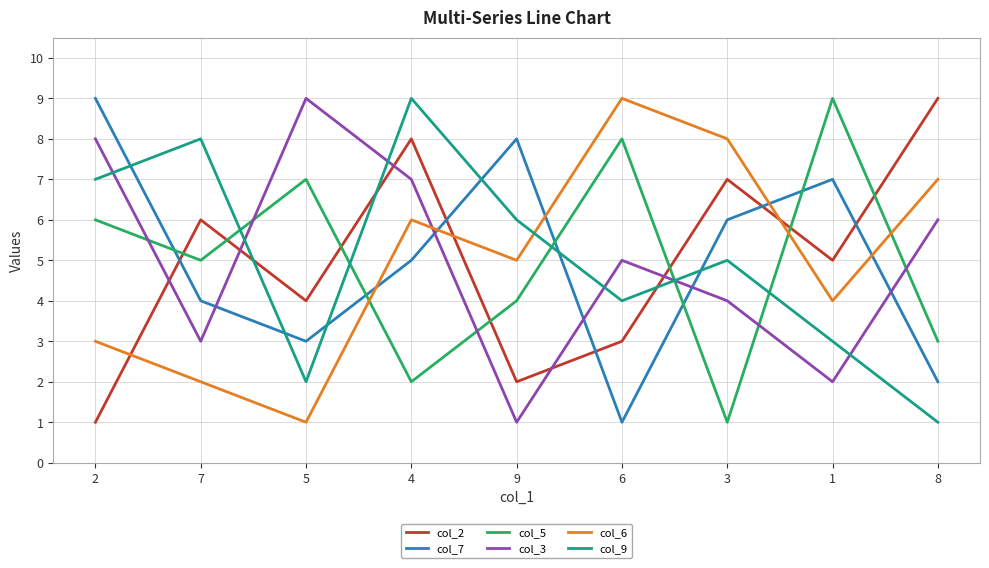

Reading left to right, list all the values displayed in this chart.

col_2: 1	6	4	8	2	3	7	5	9
col_7: 9	4	3	5	8	1	6	7	2
col_5: 6	5	7	2	4	8	1	9	3
col_3: 8	3	9	7	1	5	4	2	6
col_6: 3	2	1	6	5	9	8	4	7
col_9: 7	8	2	9	6	4	5	3	1